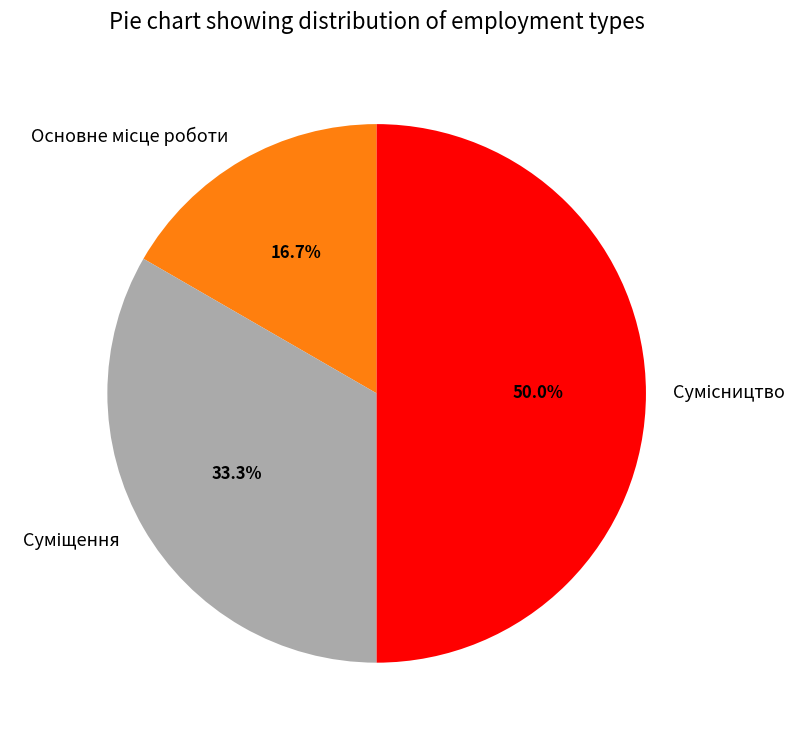

Does Сумісництво represent more than half of the total?

No